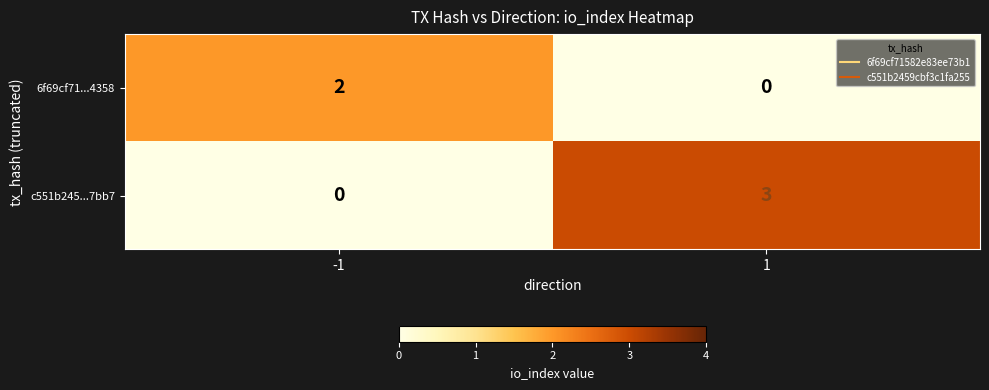

At which category is the sum across all series the highest?

1